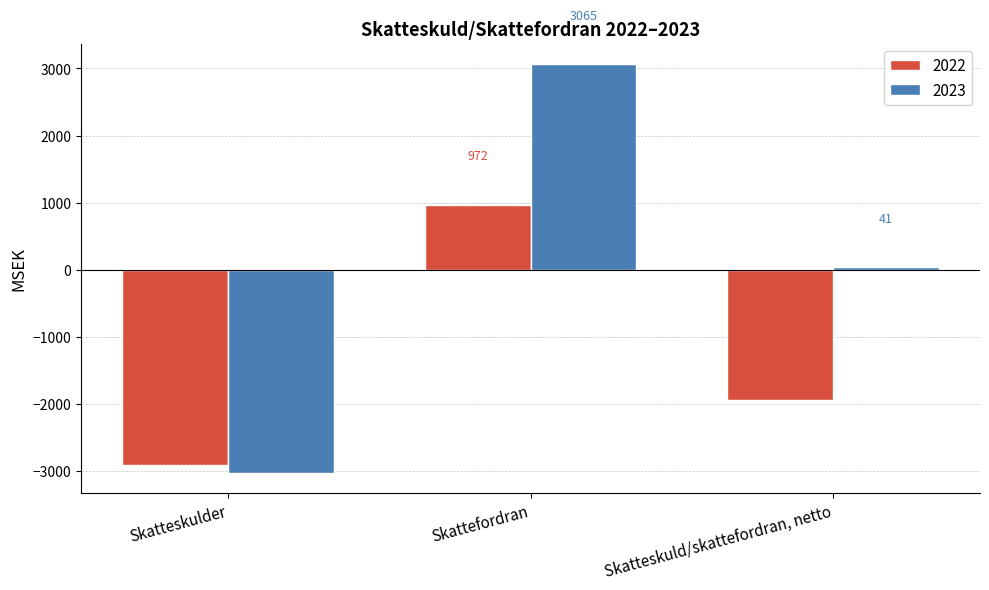

The value of 2022 at Skatteskuld/skattefordran, netto is -1932. True or false?

True